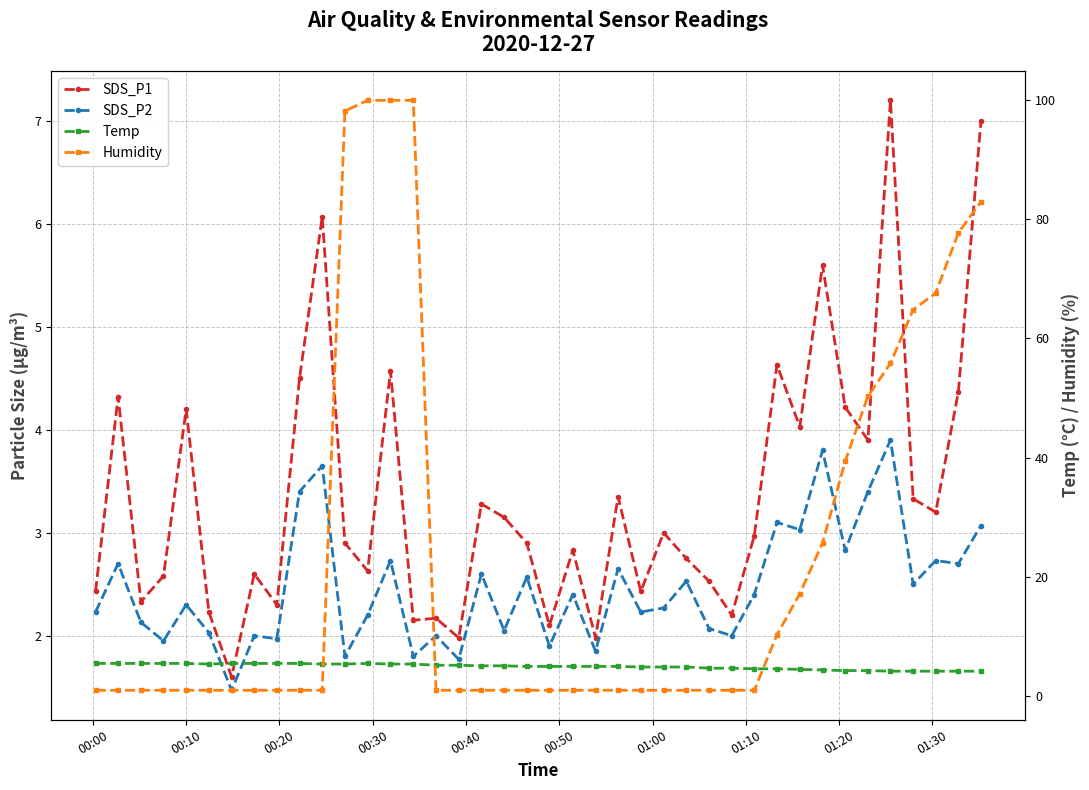

At how many categories does at least one series exceed 72?

6